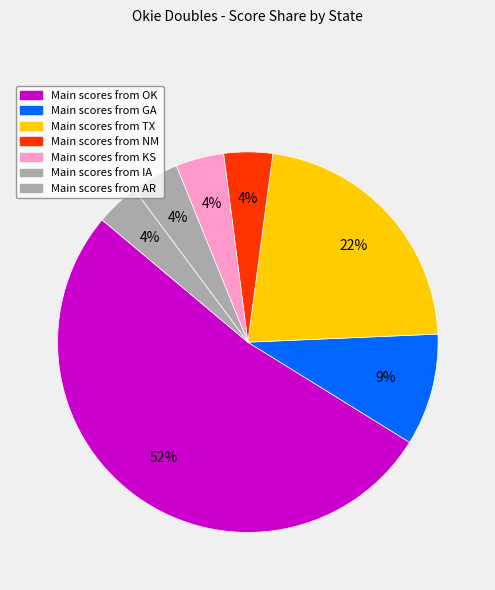

Count the number of slices in the pie.

7